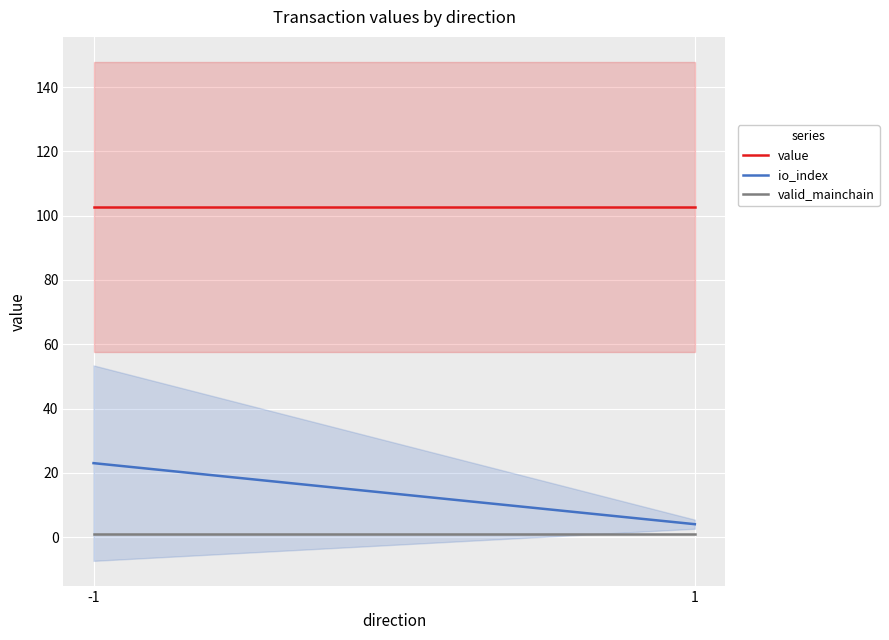

The value of value at -1 is 136.8. True or false?

False